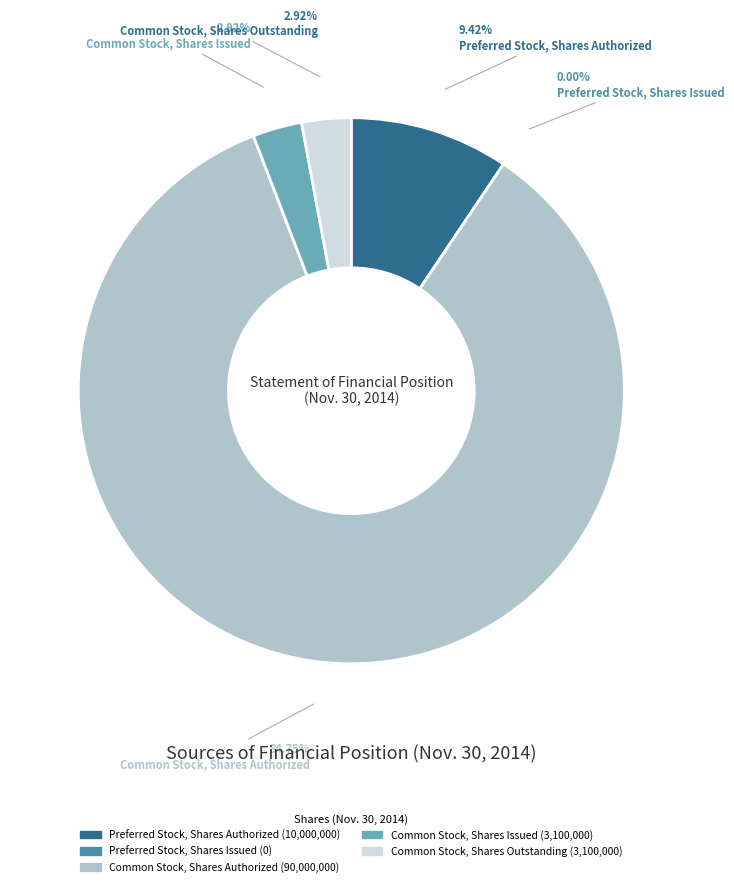

Is there any slice that represents more than half of the pie?

Yes